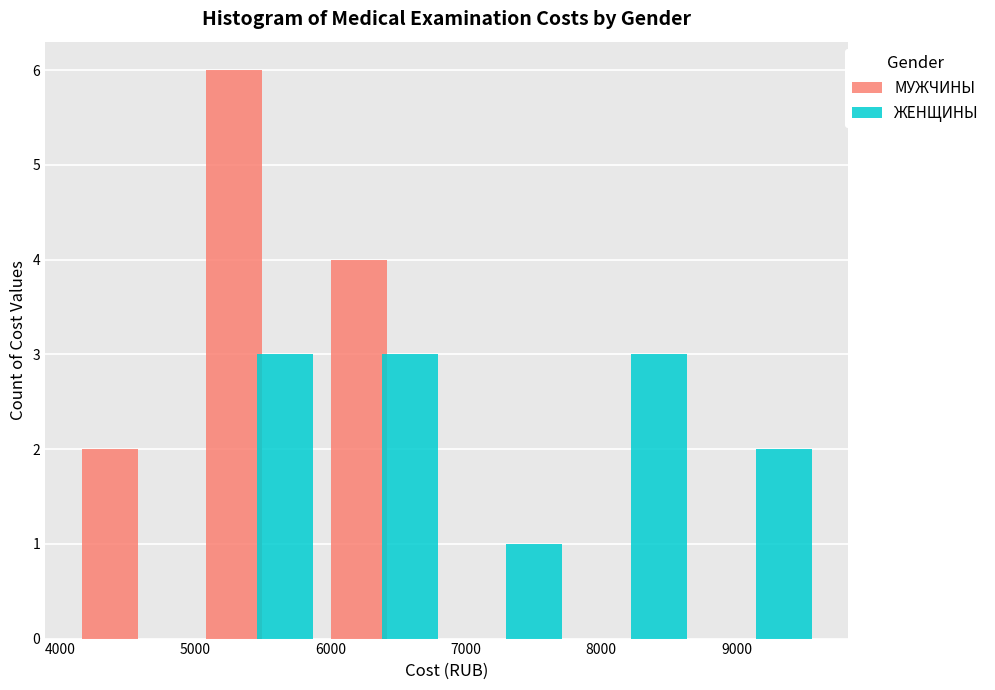

Reading left to right, transcribe this chart: for each range on the x-axis, give the height of each series' bar. Neither the bar edges nor the heights are printed on the chart, so give them approximately, as read against the axes.

4100 to 5000: МУЖЧИНЫ=2	ЖЕНЩИНЫ=0
5000 to 5900: МУЖЧИНЫ=6	ЖЕНЩИНЫ=3
5900 to 6900: МУЖЧИНЫ=4	ЖЕНЩИНЫ=3
6900 to 7800: МУЖЧИНЫ=0	ЖЕНЩИНЫ=1
7800 to 8700: МУЖЧИНЫ=0	ЖЕНЩИНЫ=3
8700 to 9600: МУЖЧИНЫ=0	ЖЕНЩИНЫ=2